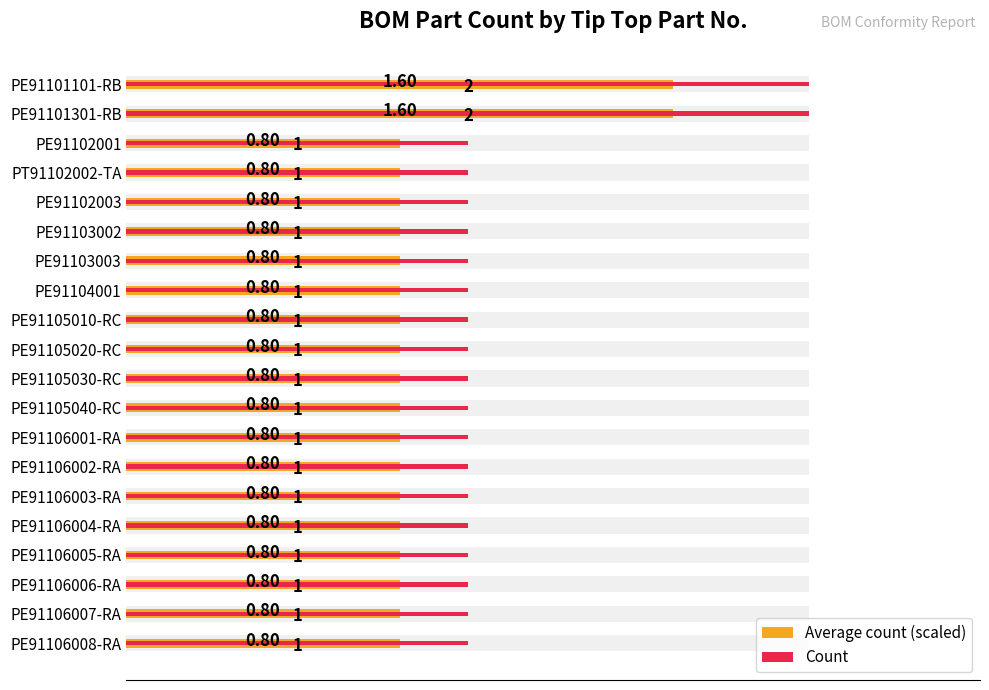

What is the value of the Count bar at the 16th from the left?

1.0